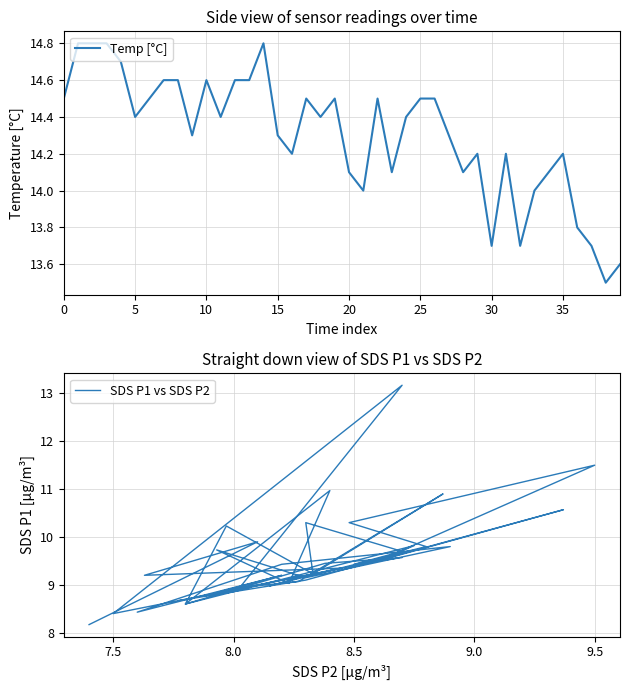

The value of Temp [°C] at 5 is 22.2. True or false?

False